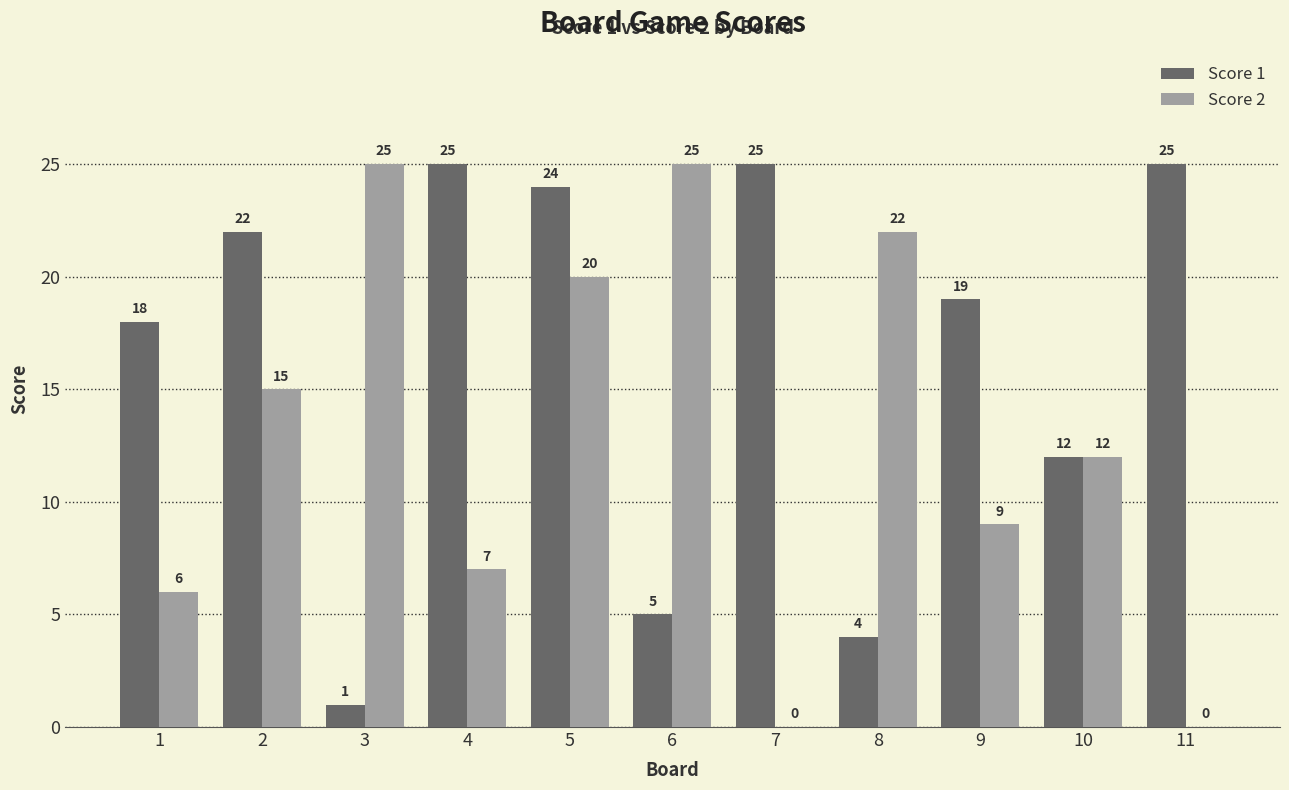

Where is Score 2 nearest to the value 12?

10